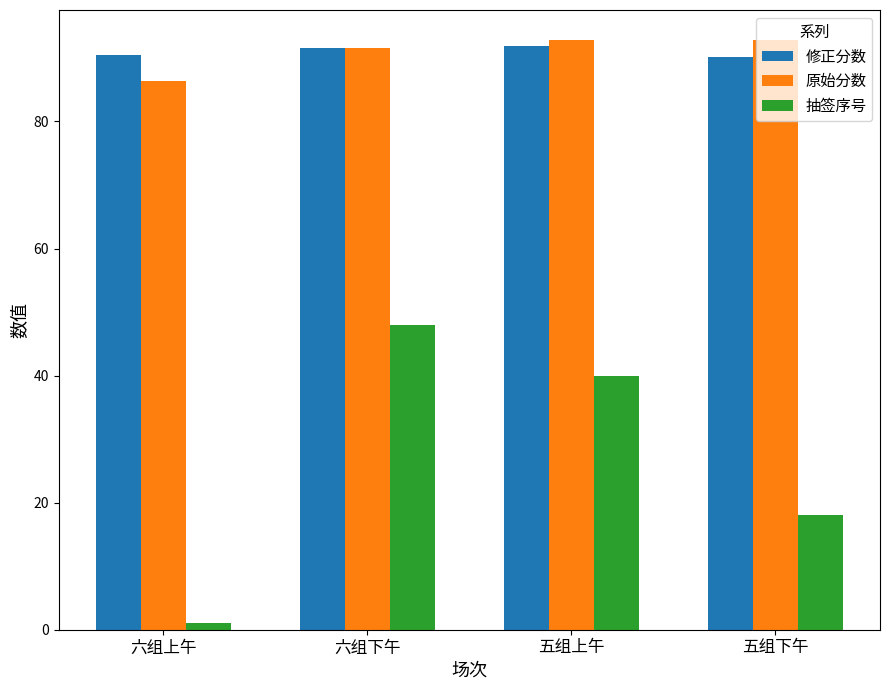

Between 六组上午 and 五组下午, which series saw the biggest shift?

抽签序号